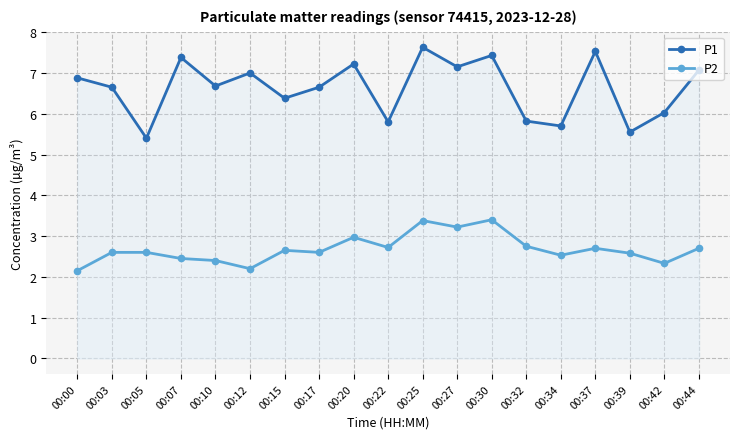

How many values in the P1 series exceed 6?

14